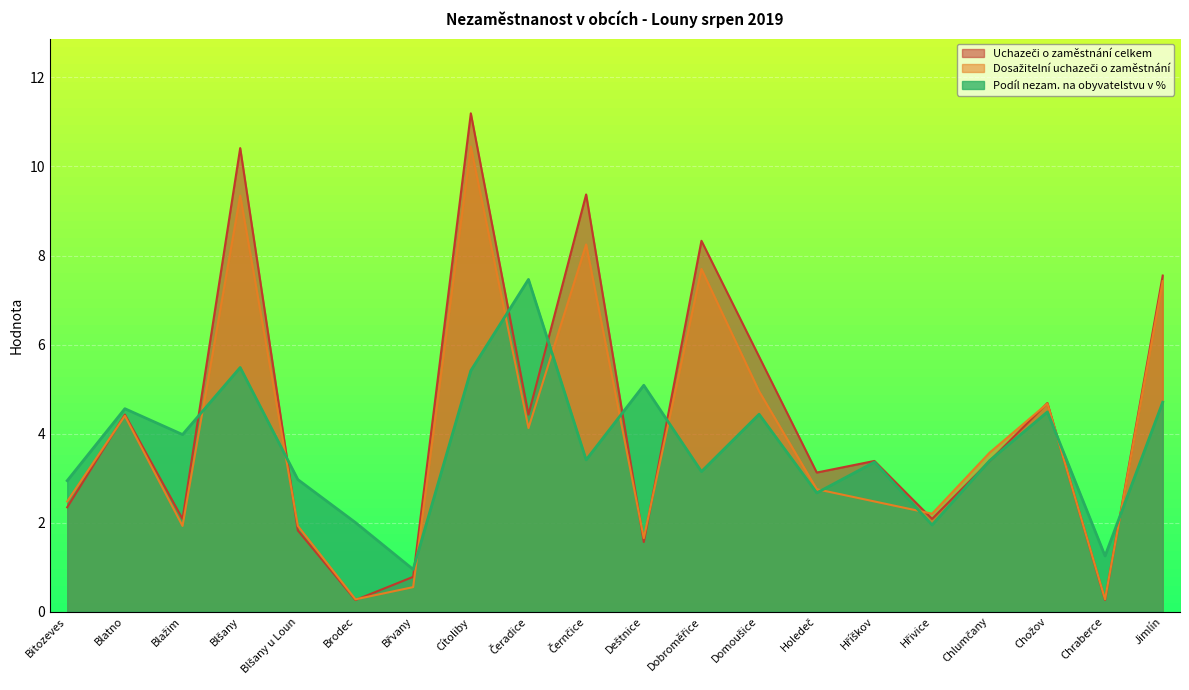

How many lines are shown in the chart?

3